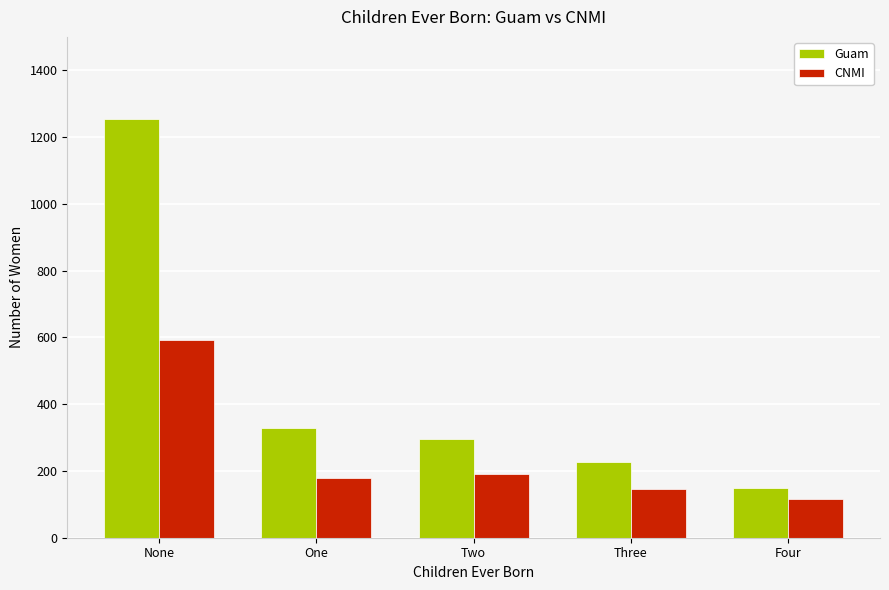

Which category has the lowest value across all series?

Four